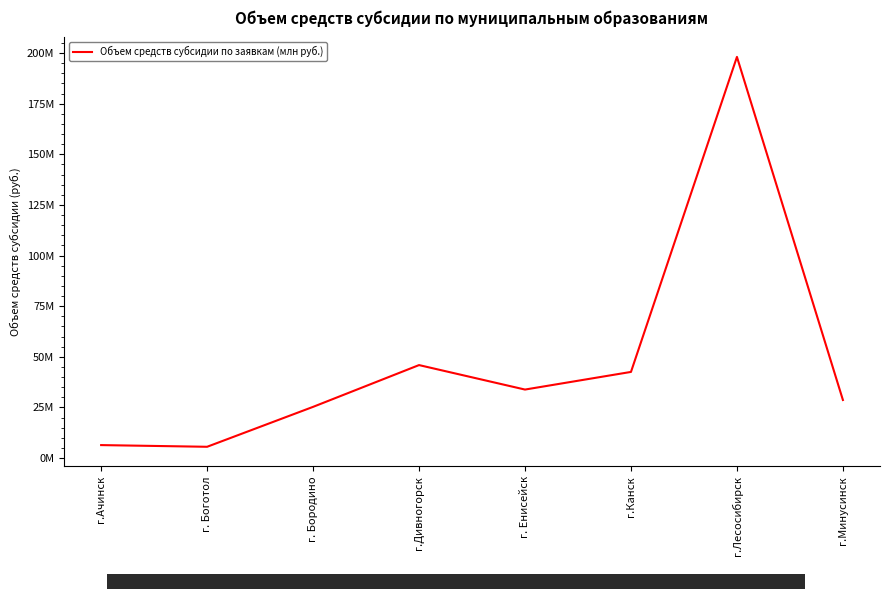

Where is the first local minimum?

г. Боготол